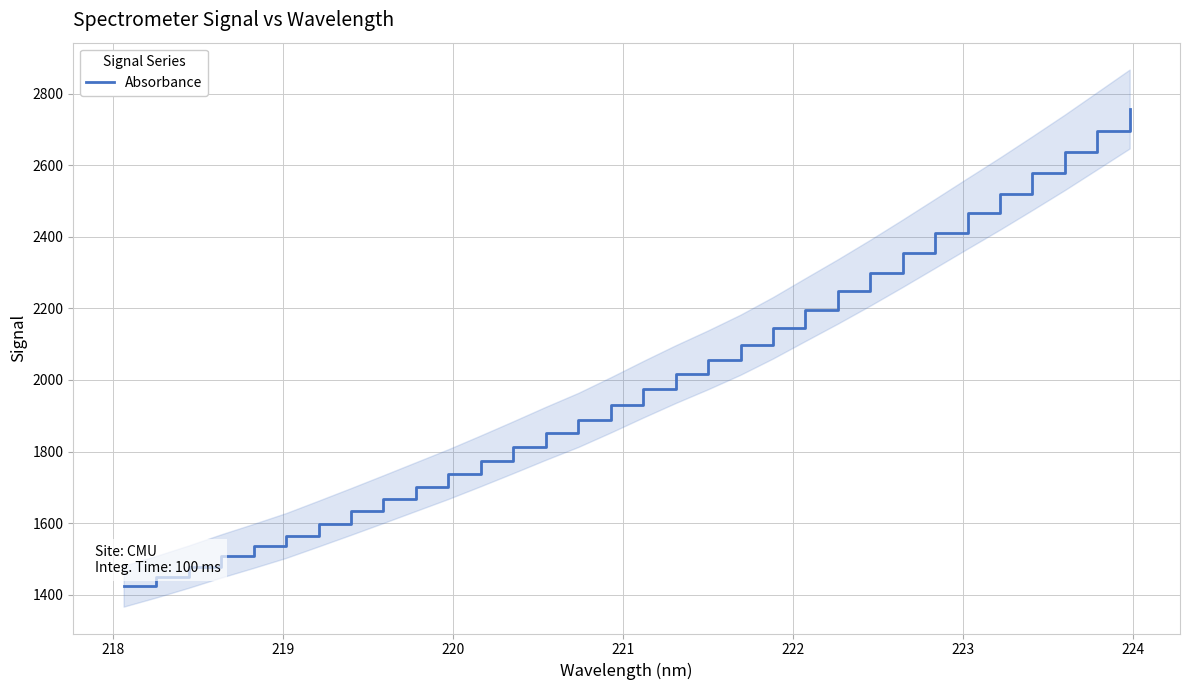

What is the lowest value of the Absorbance series?

1423.9